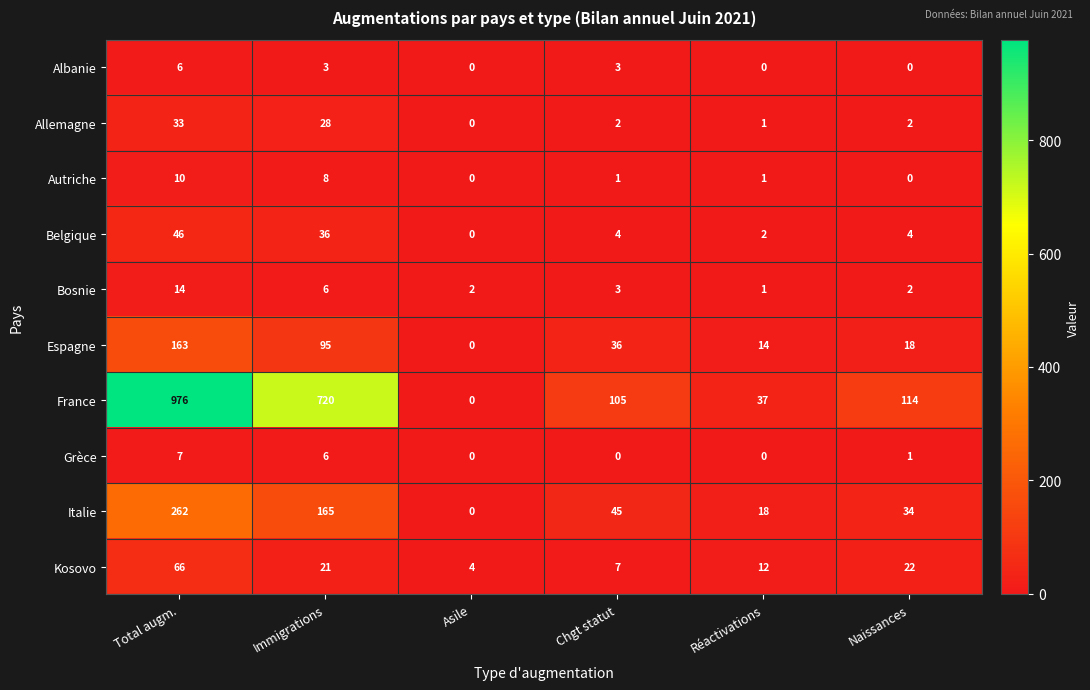

At how many categories does at least one series exceed 408?

2